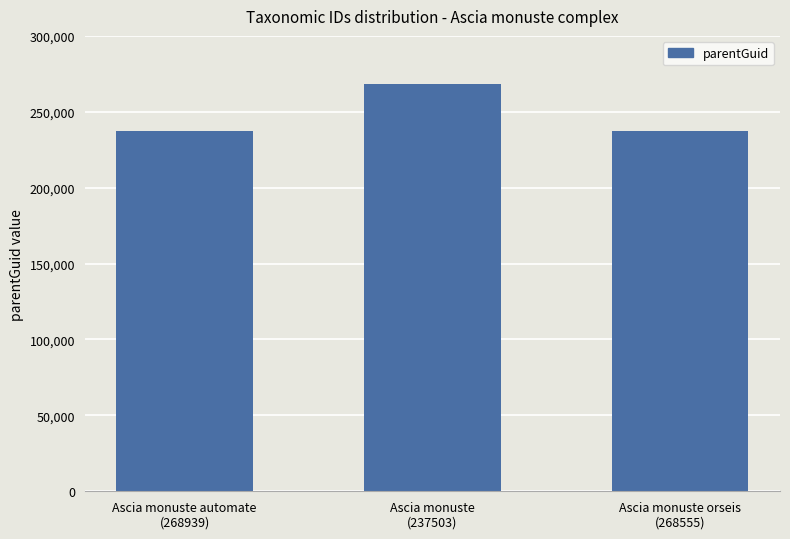

Is it true that the value at Ascia monuste automate
(268939) is 237503?

True